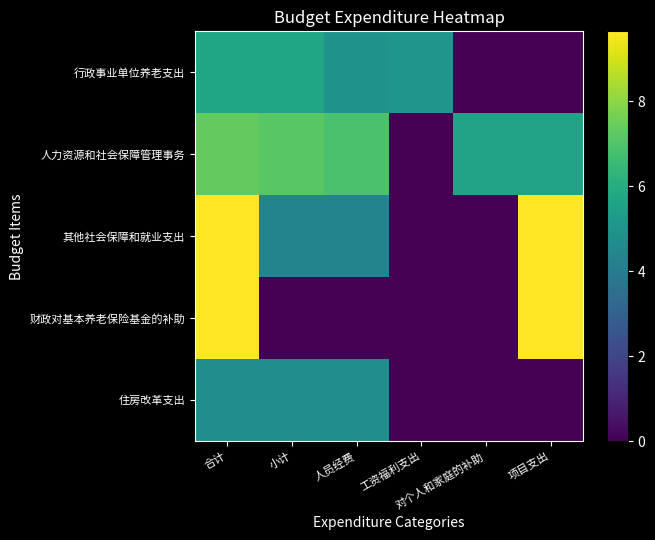

Which has a higher value, 对个人和家庭的补助 or 小计?

小计